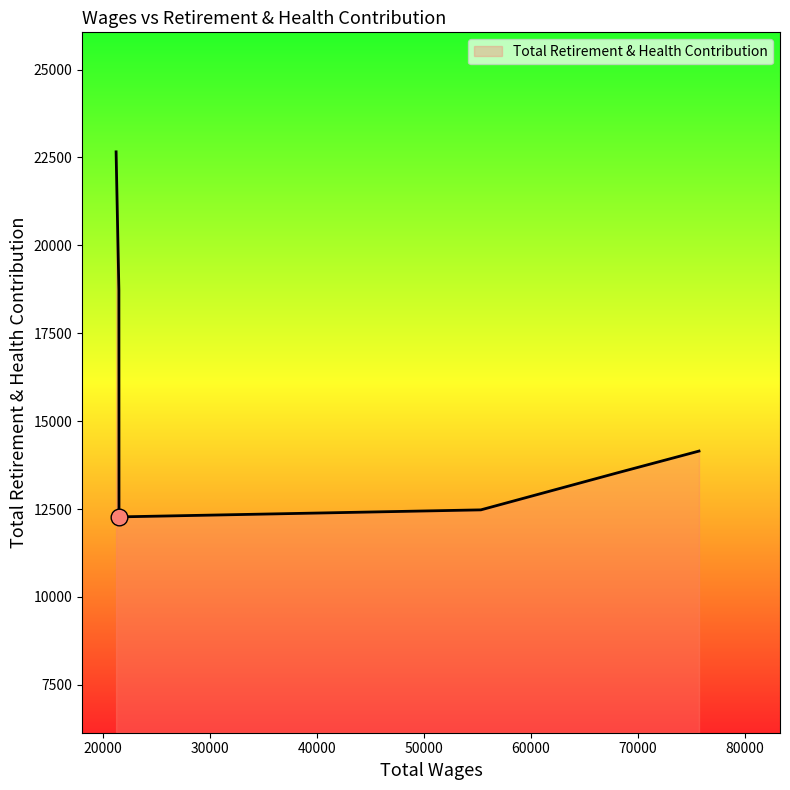

True or false: there are more than 0 points higher than both neighbors.

False